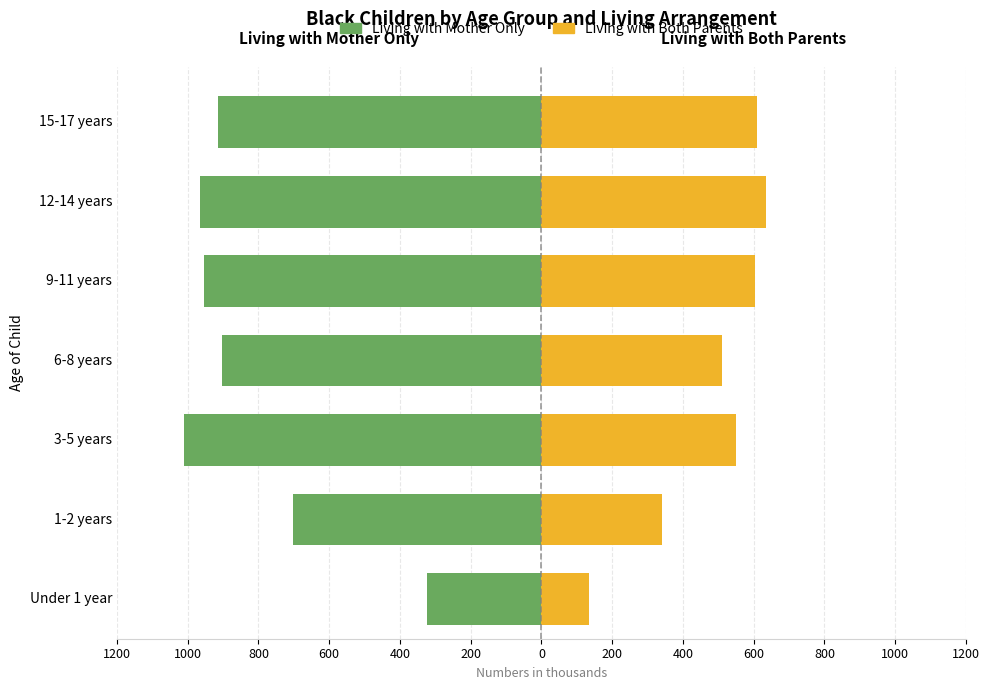

The value of Living with Mother Only at 400 is -654. True or false?

False